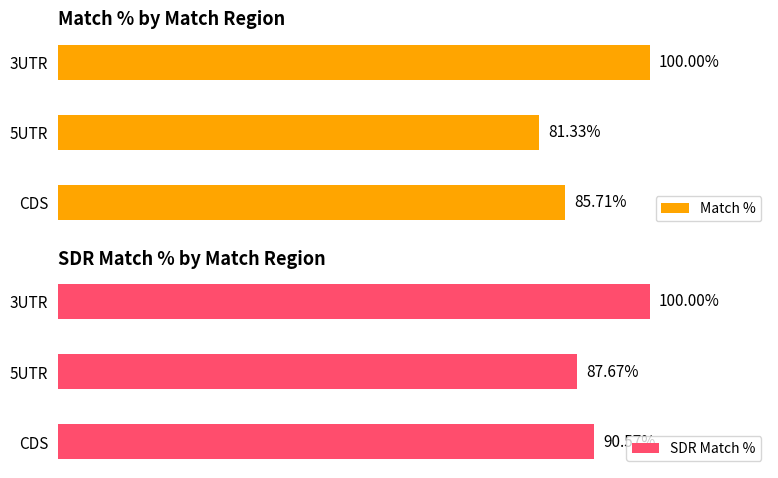

Between 0 and 2, which series saw the biggest shift?

Match %